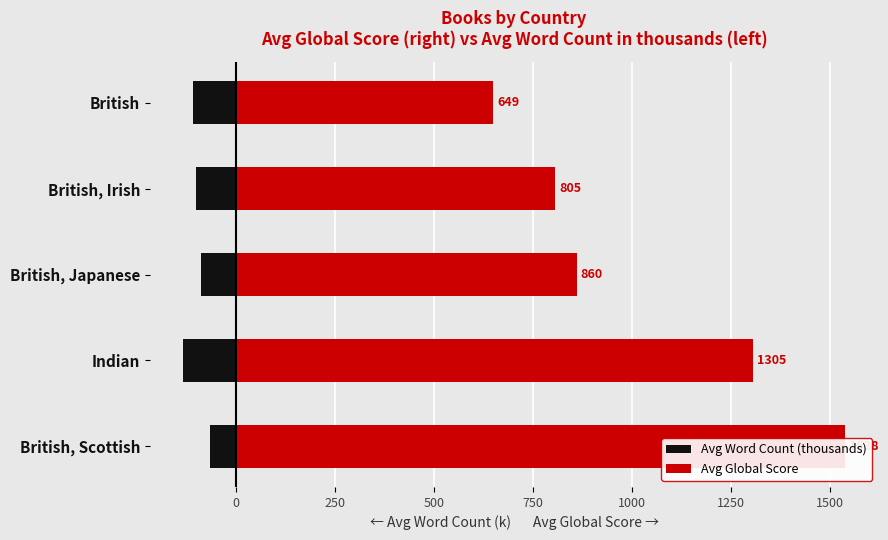

What is the difference between the highest and lowest values at 500?

906.5